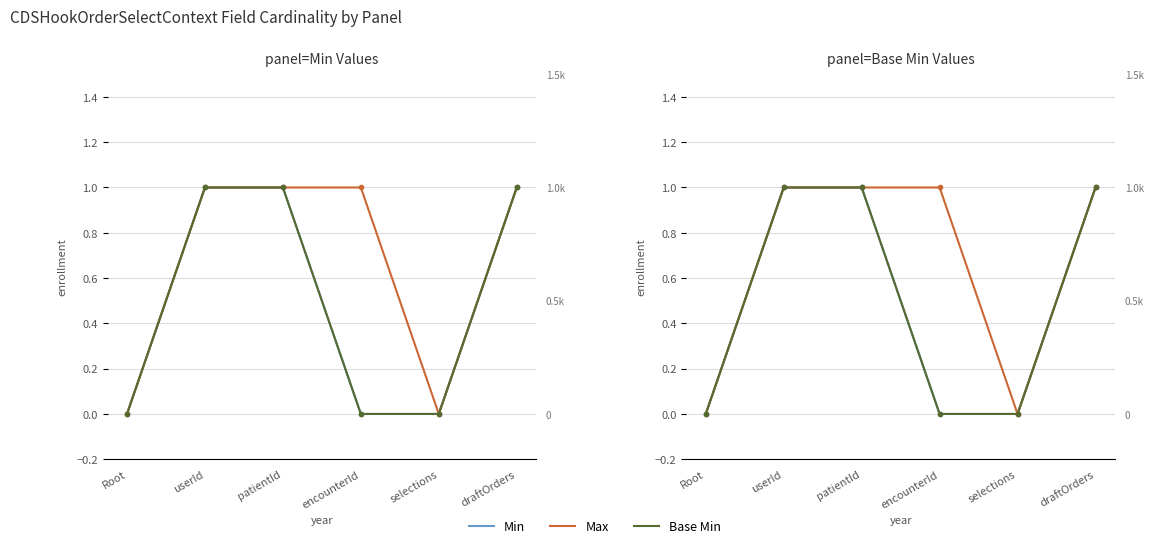

What are all the series names shown in the legend?

Min, Max, Base Min